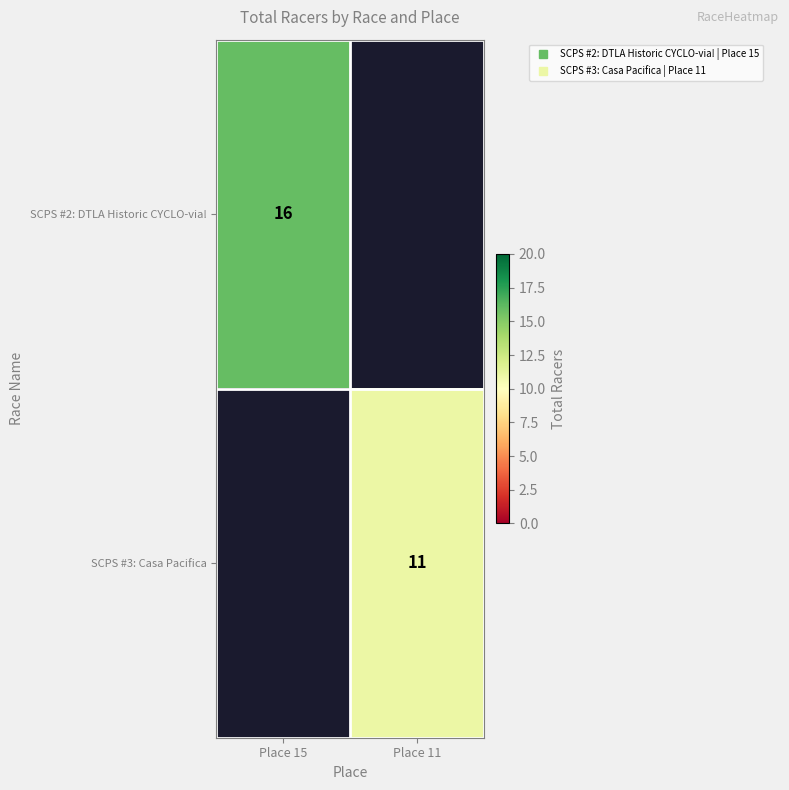

Count the number of data series in this chart.

2